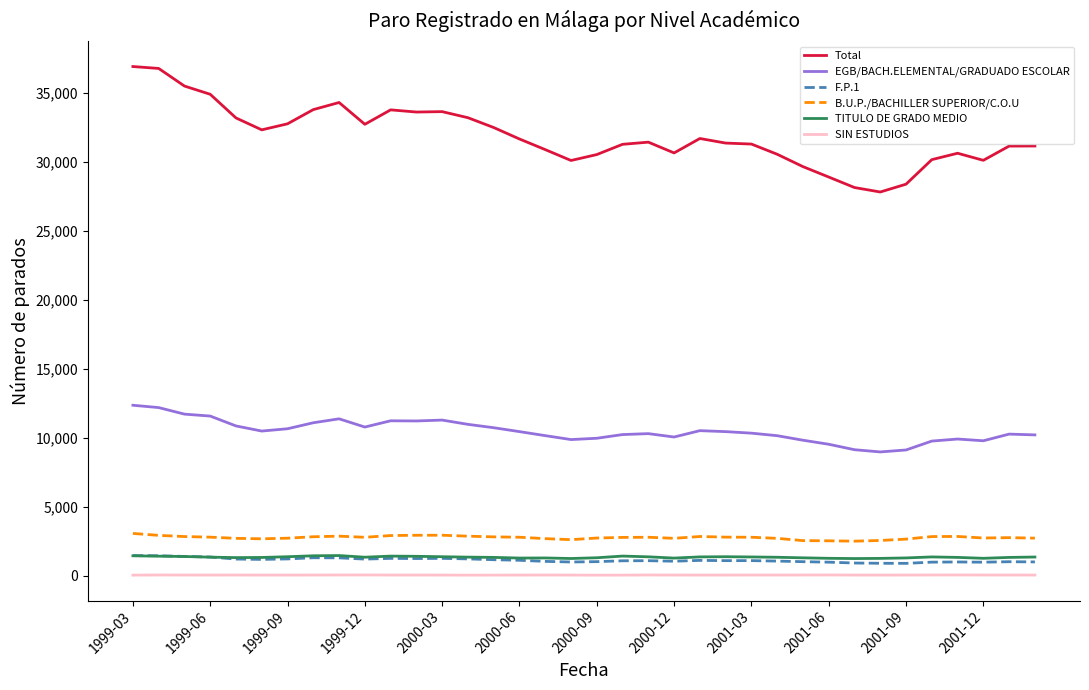

How many series are shown in this chart?

6